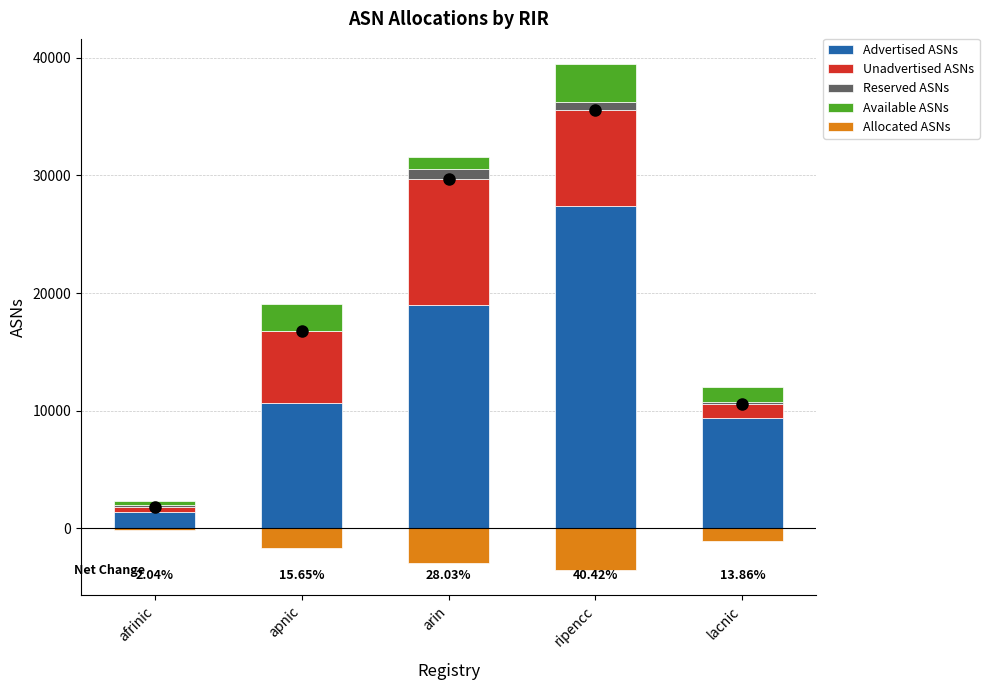

Is the value of Allocated ASNs at lacnic greater than the value of Available ASNs at apnic?

No